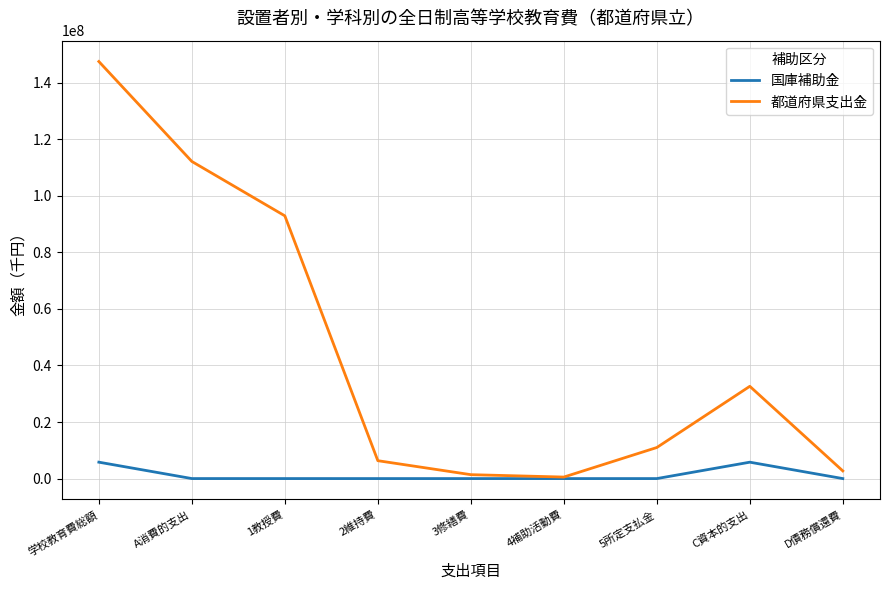

What is the sum of the 国庫補助金 values at 5所定支払金 and D債務償還費?

72